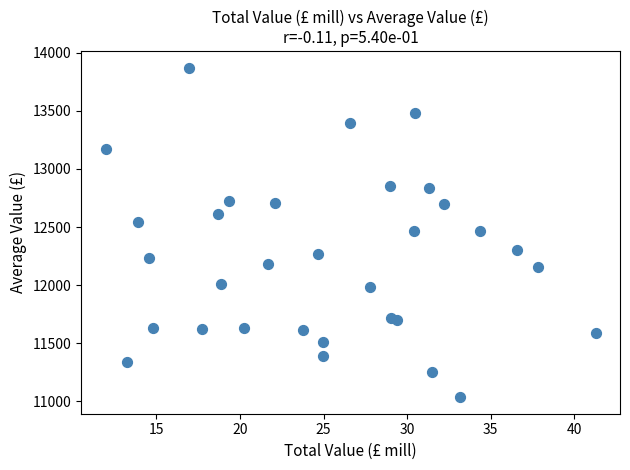

What is the range of Y values (max minus min)?

2838.6